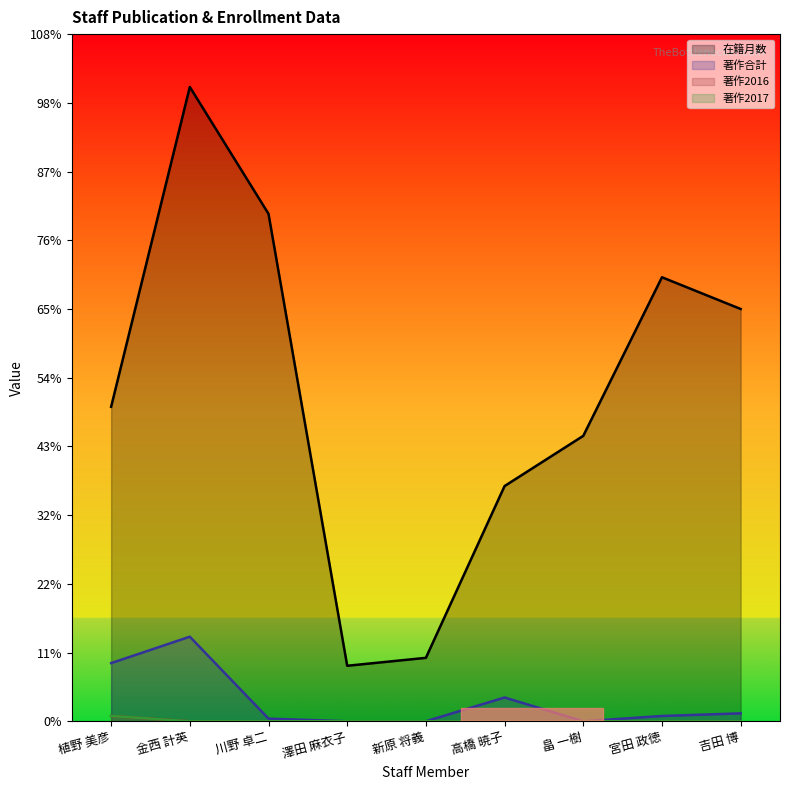

In 著作合計, how many points are higher than both neighbors (excluding endpoints)?

2